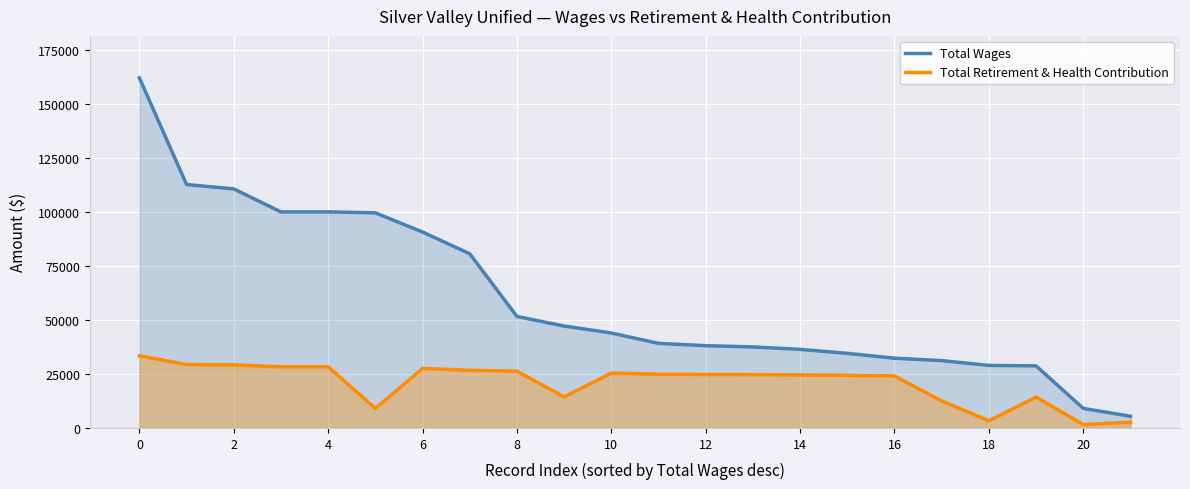

Which series has the largest total across all categories?

Total Wages